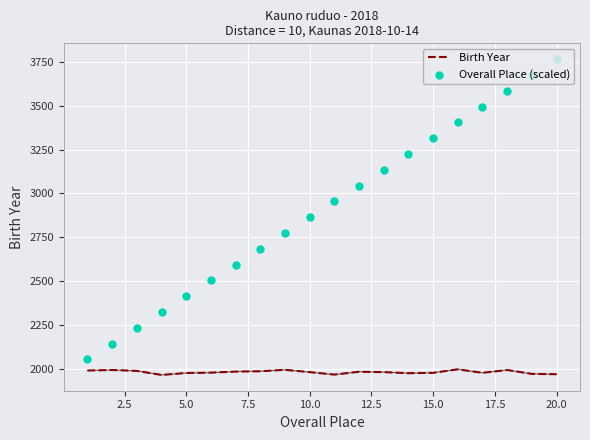

What are all the series names shown in the legend?

Birth Year, Overall Place (scaled)